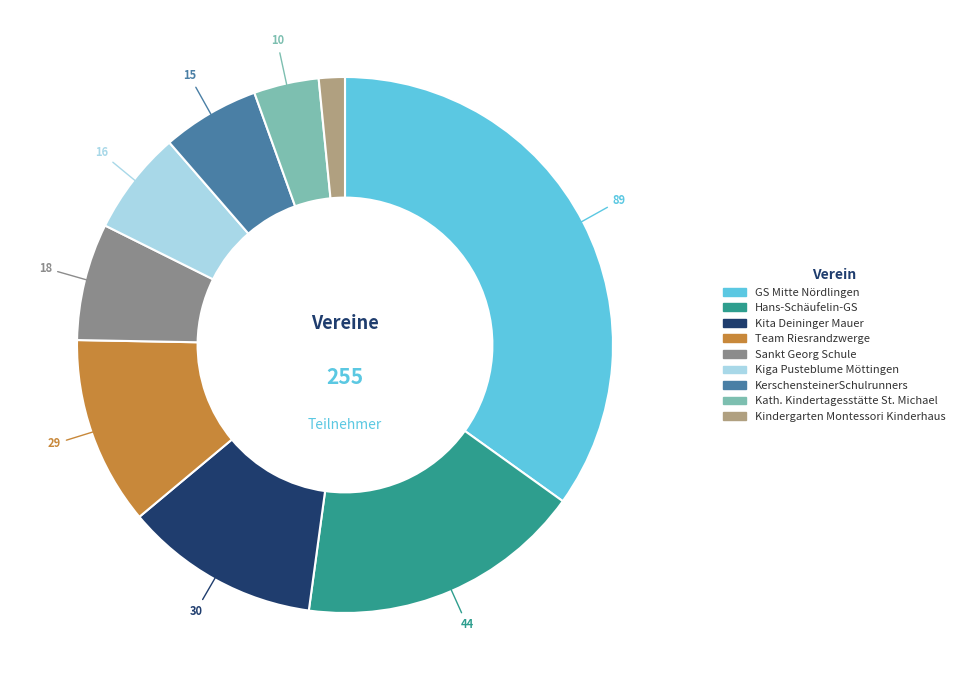

Which has a higher value, Team Riesrandzwerge or Kath. Kindertagesstätte St. Michael?

Team Riesrandzwerge